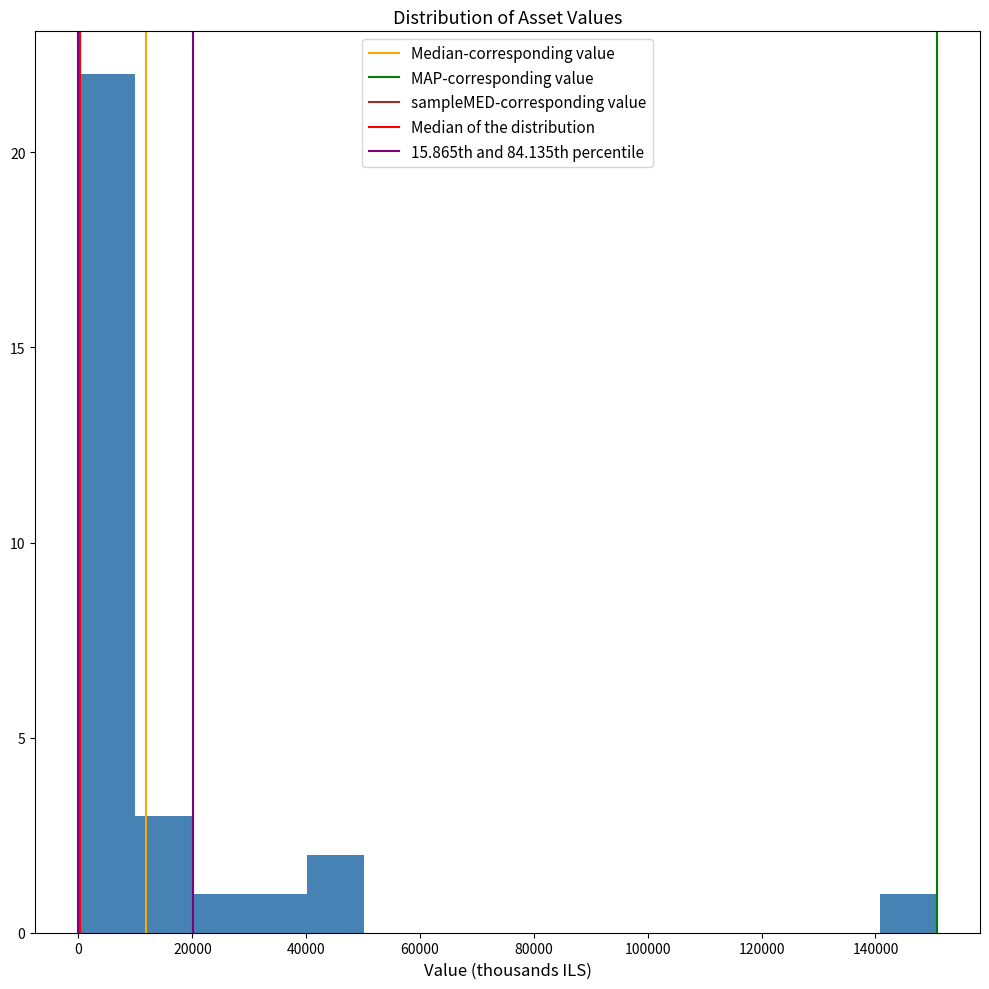

Which range on the x-axis has the tallest bar?

0 to 10000